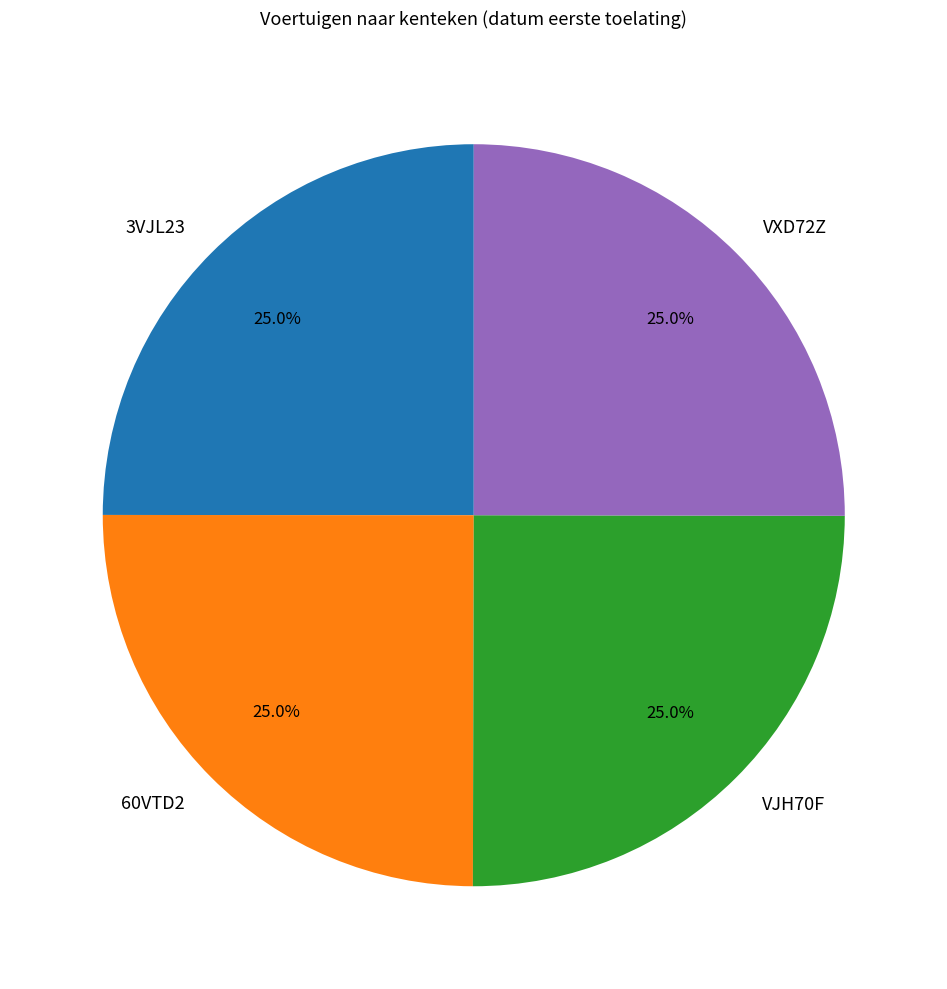

To the nearest percent, what portion does 60VTD2 represent?

25%